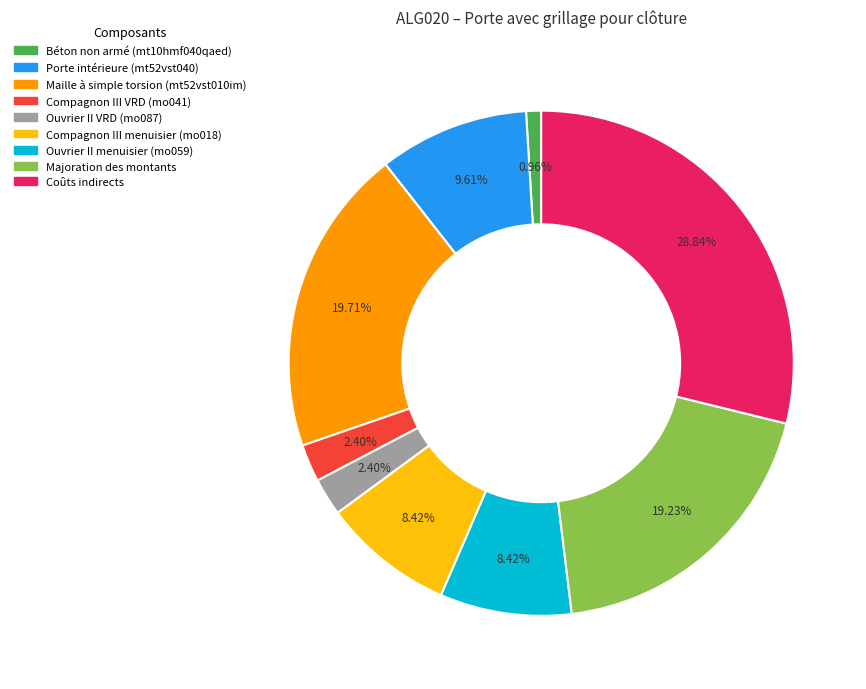

What percentage is NOT represented by Porte intérieure (mt52vst040)?

90.4%